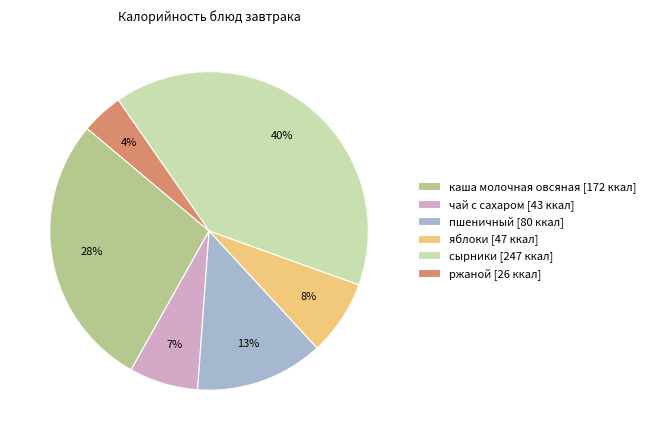

To the nearest percent, what is the difference between the чай с сахаром and пшеничный slice percentages?

6%